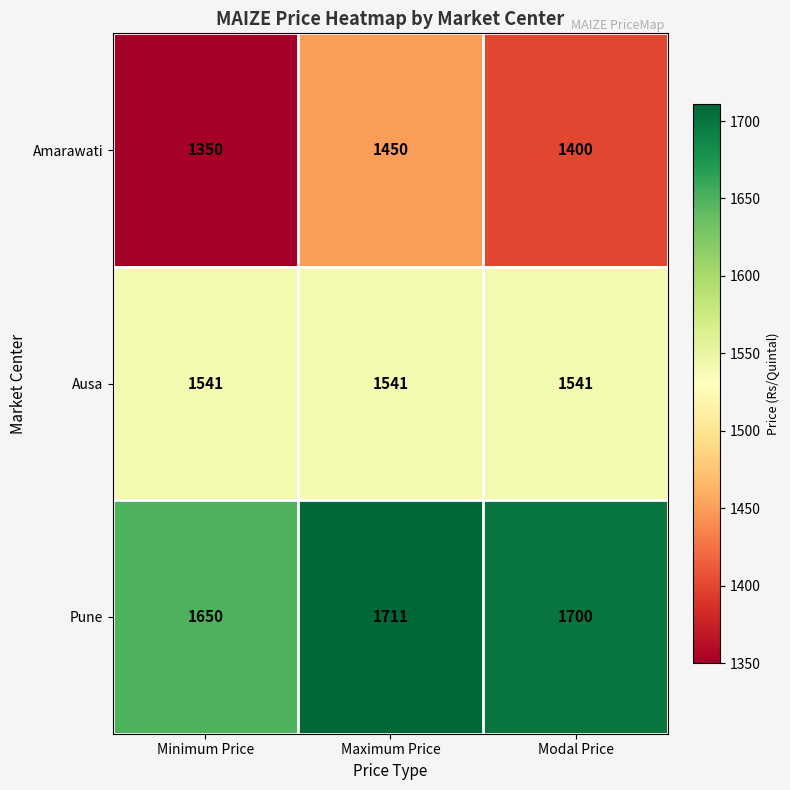

Rank the series at Maximum Price from lowest to highest value.

Amarawati, Ausa, Pune